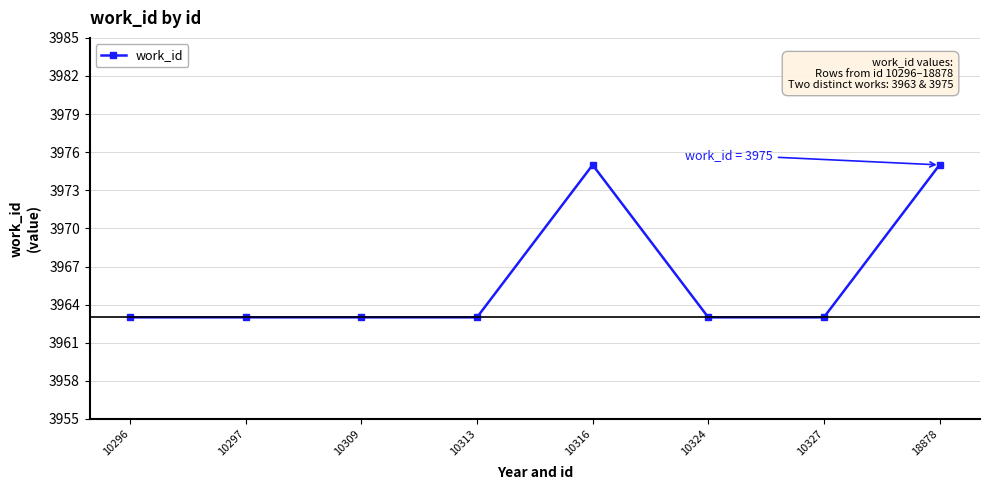

What is the sum of all values?

31728